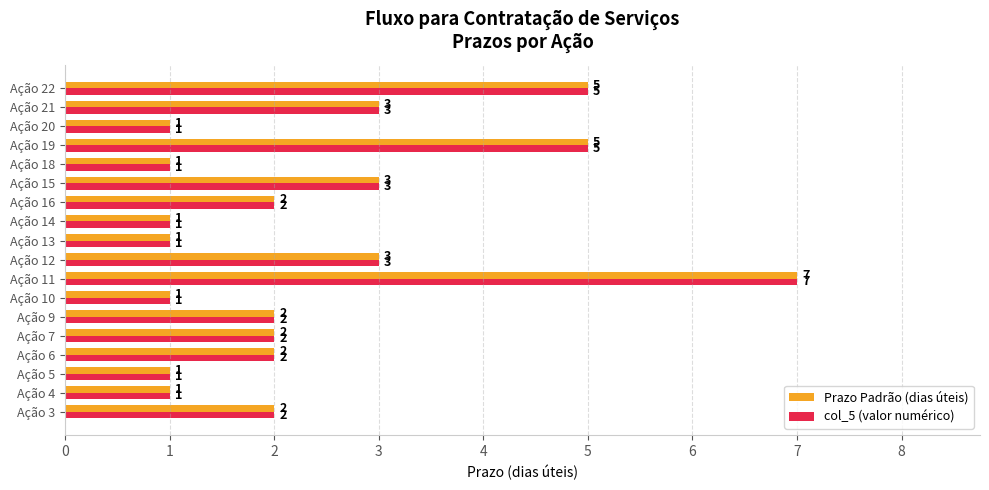

How many values in the Prazo Padrão (dias úteis) series are below 2?

7